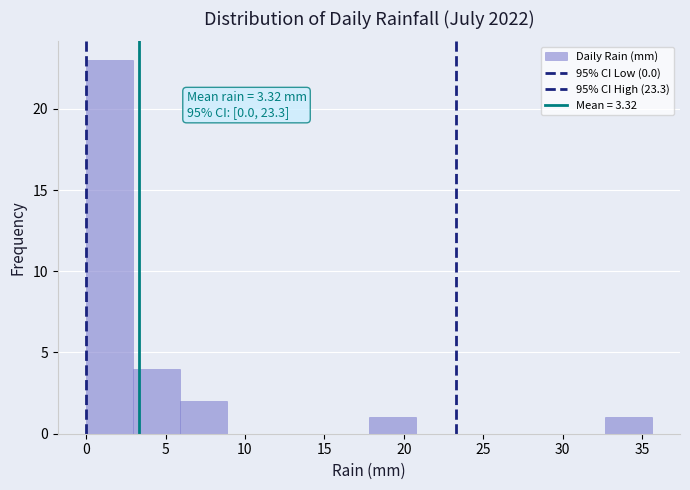

Over which range of the x-axis is the bar tallest?

0.0 to 3.0